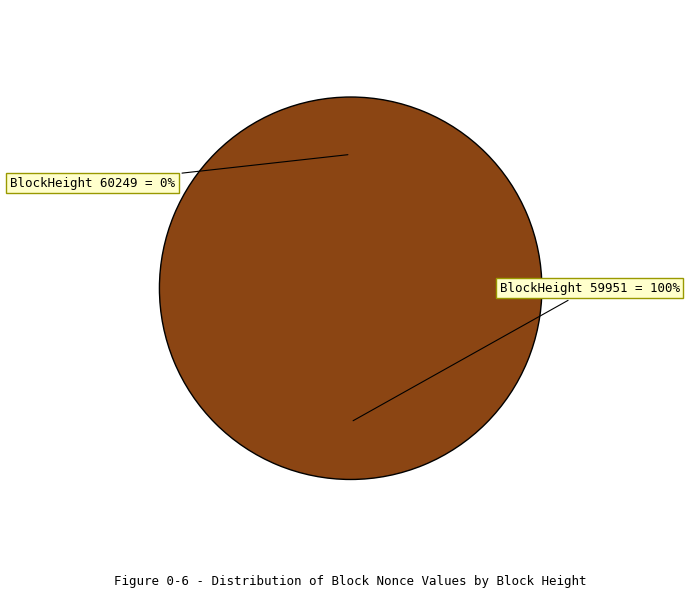

To the nearest percent, what is the combined percentage of 59951 and 60249?

100%